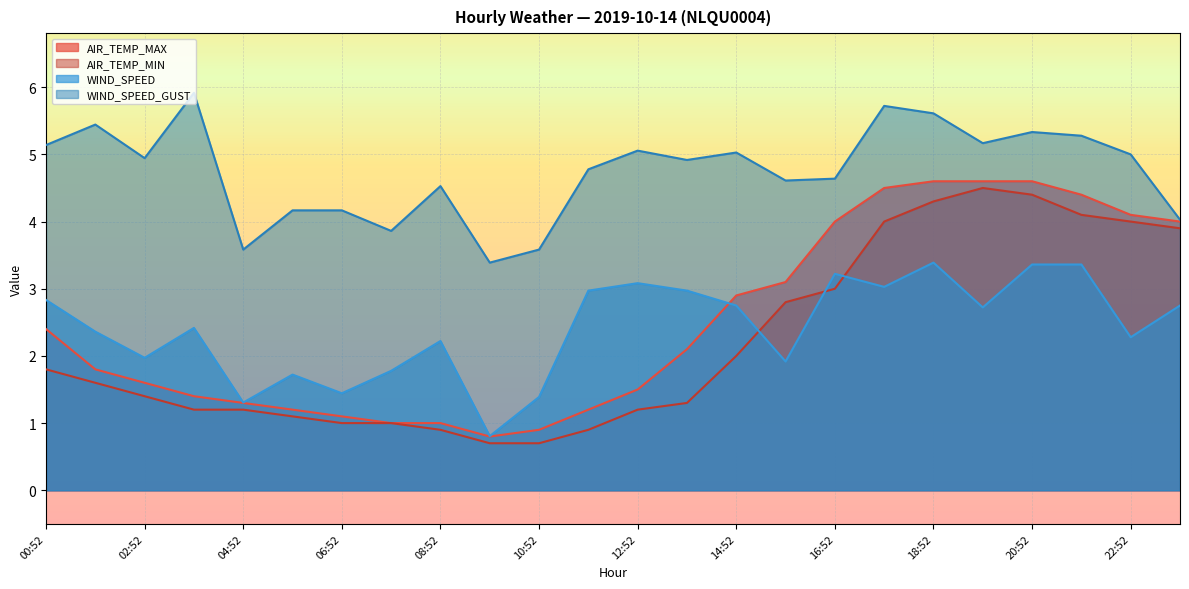

At which label does WIND_SPEED first exceed 2?

00:52